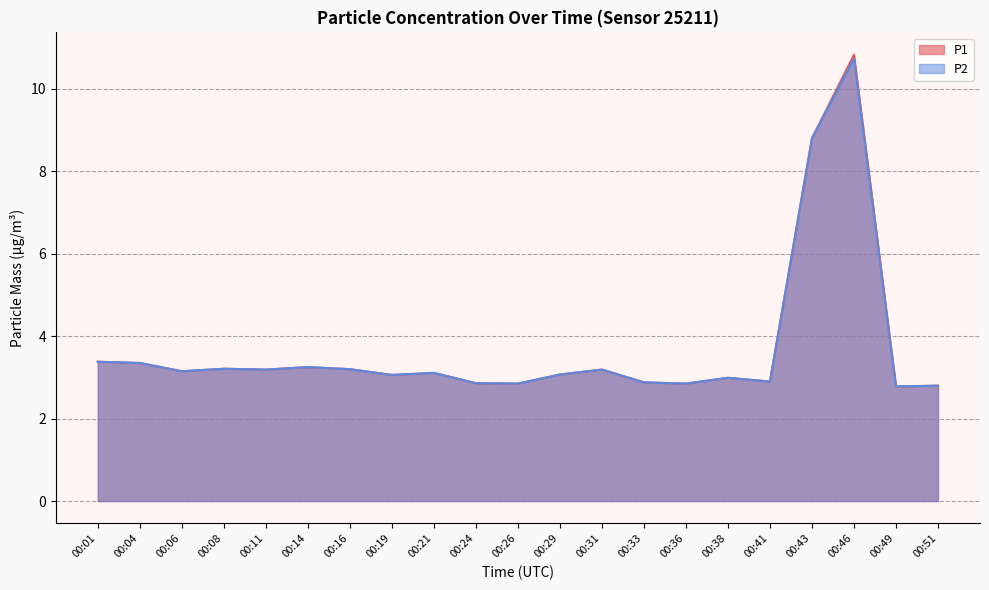

Is the value of P1 at 00:04 greater than the value of P2 at 00:33?

Yes